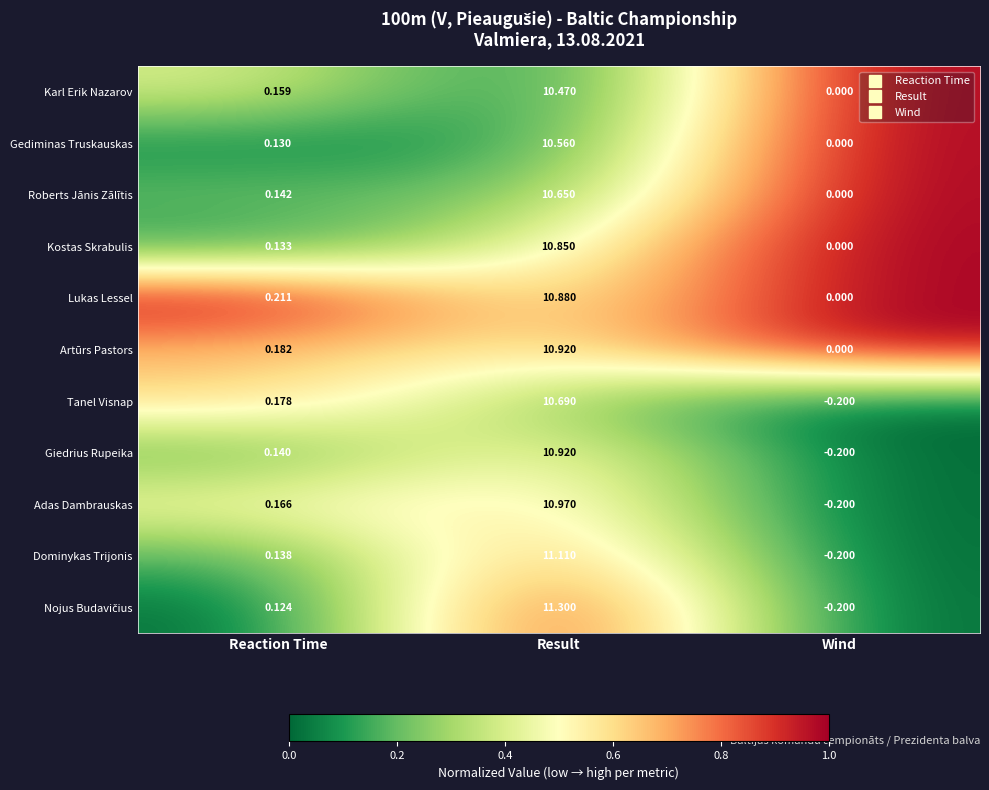

Where is Giedrius Rupeika nearest to the value 5?

Reaction Time